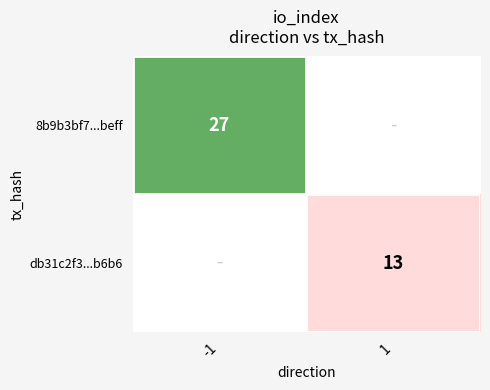

Which category has the lowest value across all series?

1